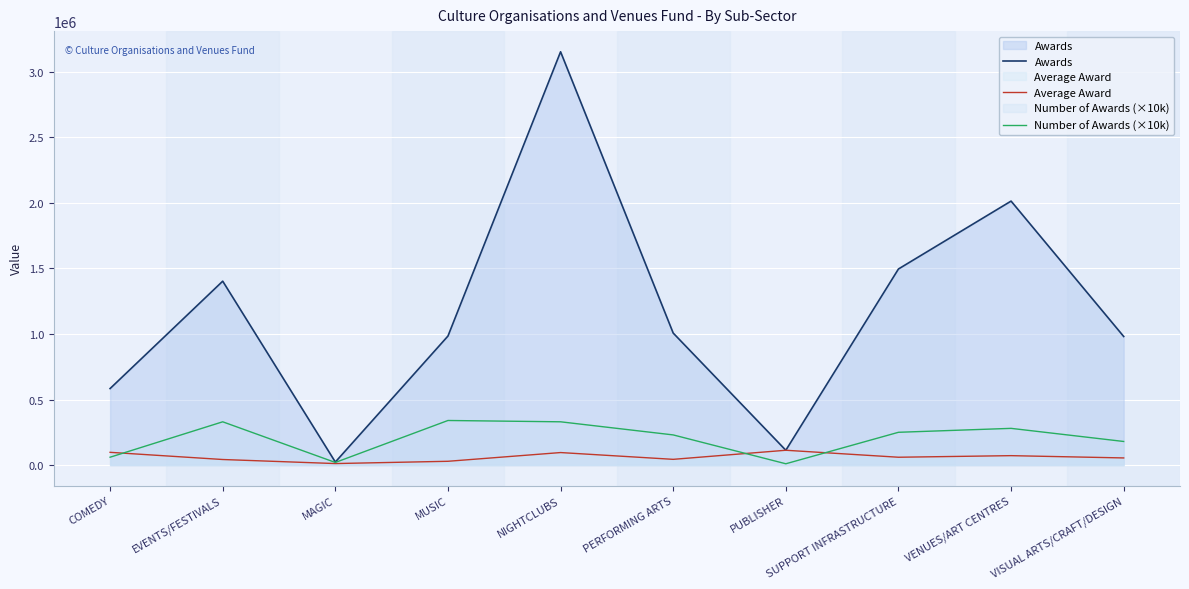

List the series in order of their peak value, highest first.

Awards, Number of Awards (×10k), Average Award